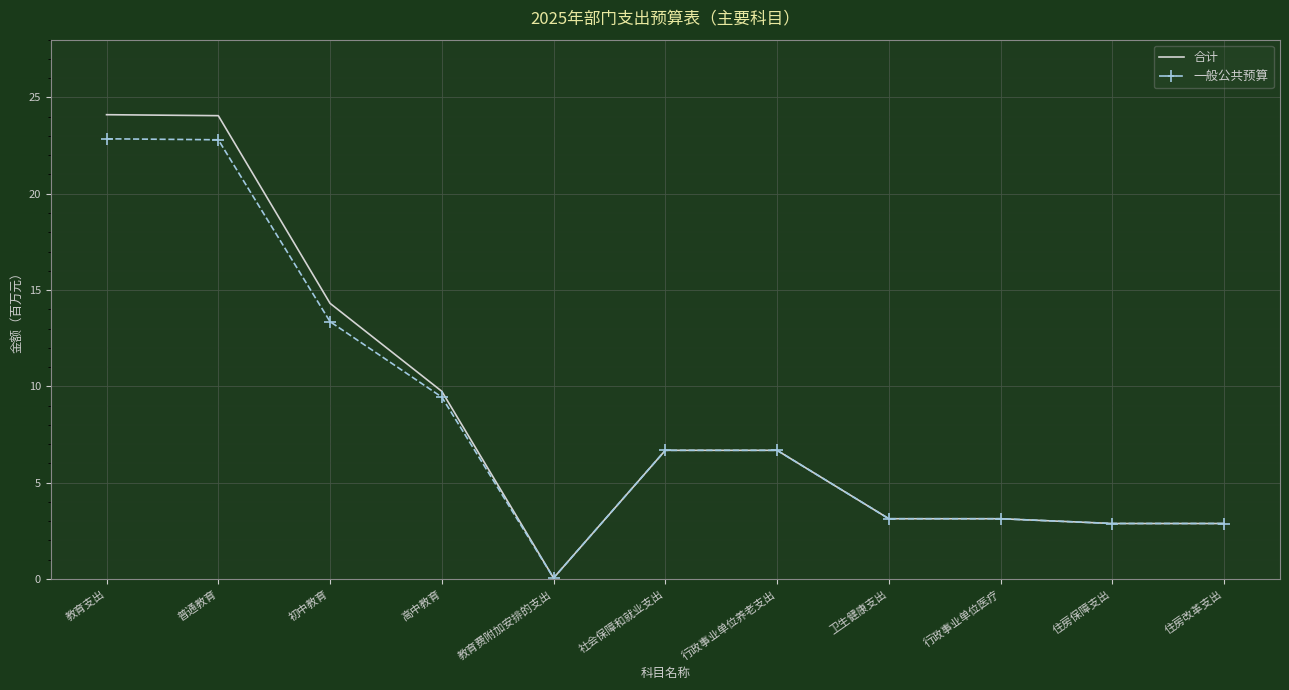

What are all the series names shown in the legend?

合计, 一般公共预算